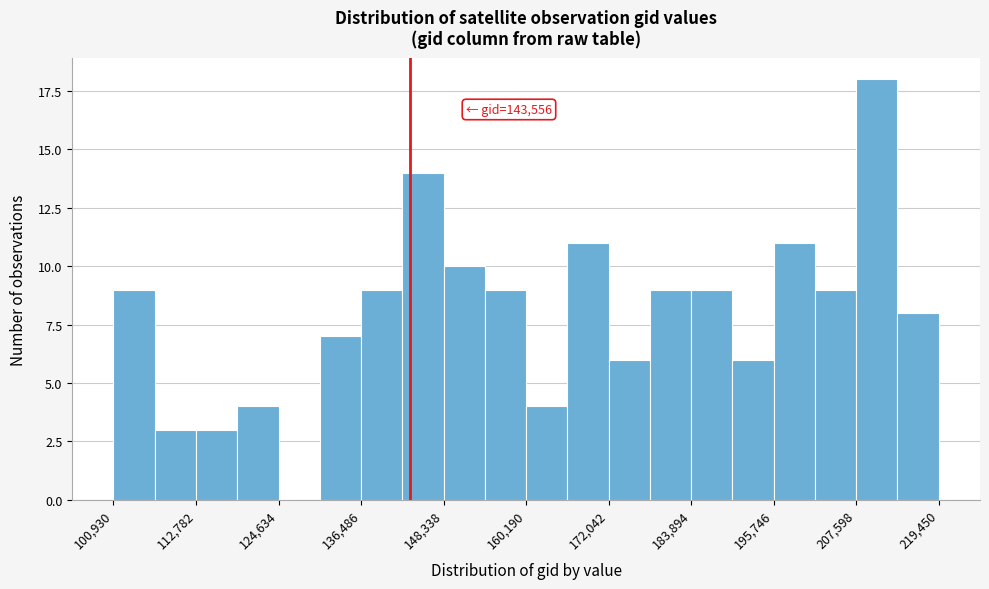

Read against the x-axis, roughly where is the centre of the tallest bar?

210000